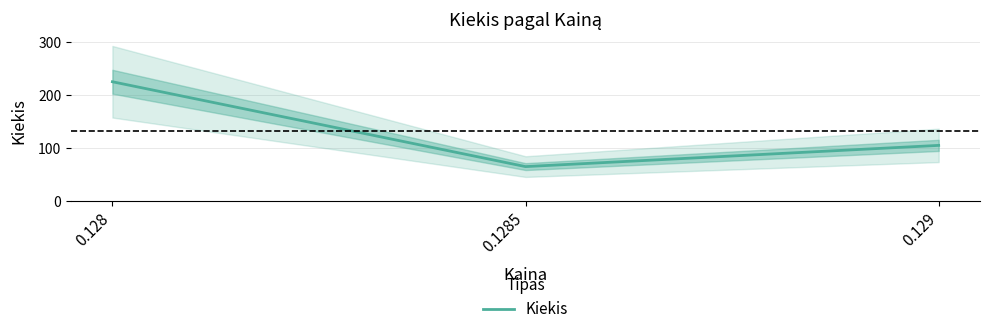

Rank the categories by value from highest to lowest.

0.128, 0.129, 0.1285